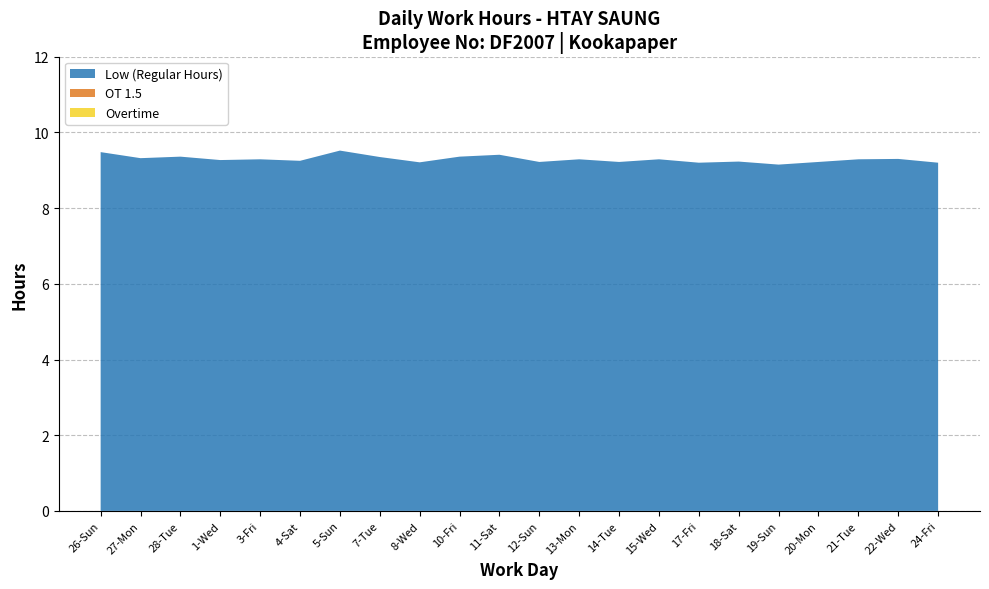

Reading right to left, transcribe all the data shown in this chart.

Low (Hours): 9.2	9.3	9.3	9.2	9.2	9.2	9.2	9.3	9.2	9.3	9.2	9.4	9.4	9.2	9.3	9.5	9.2	9.3	9.3	9.4	9.3	9.5
OT 1.5: 0.0	0.0	0.0	0.0	0.0	0.0	0.0	0.0	0.0	0.0	0.0	0.0	0.0	0.0	0.0	0.0	0.0	0.0	0.0	0.0	0.0	0.0
Overtime: 0.0	0.0	0.0	0.0	0.0	0.0	0.0	0.0	0.0	0.0	0.0	0.0	0.0	0.0	0.0	0.0	0.0	0.0	0.0	0.0	0.0	0.0